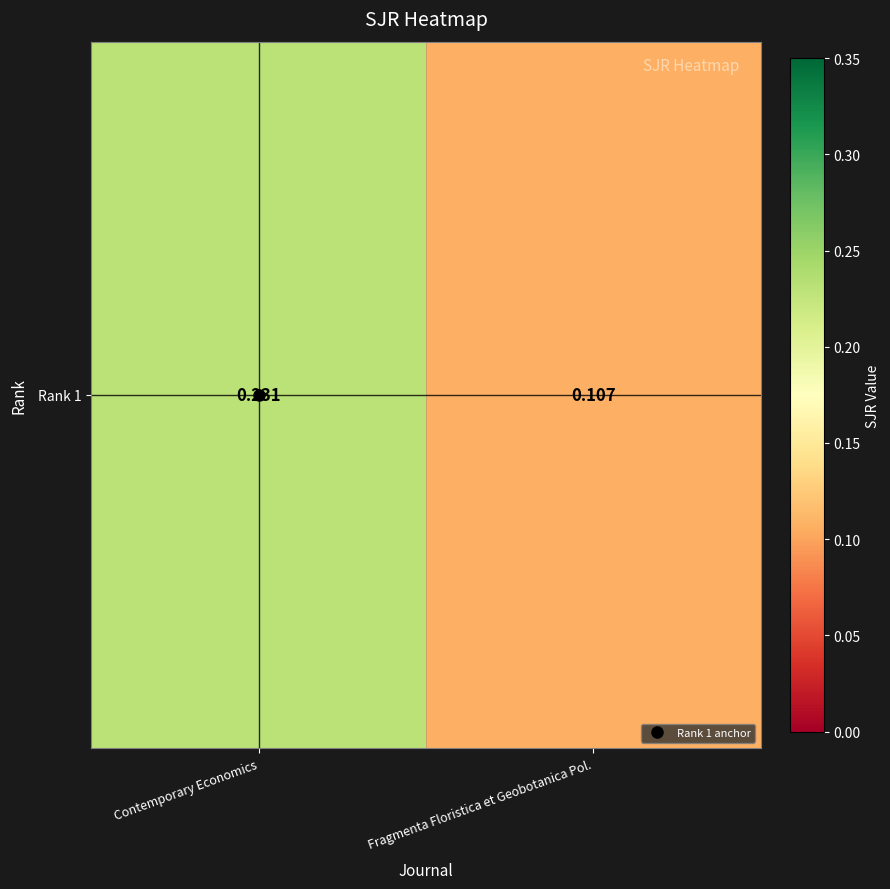

How many categories are shown in the chart?

2